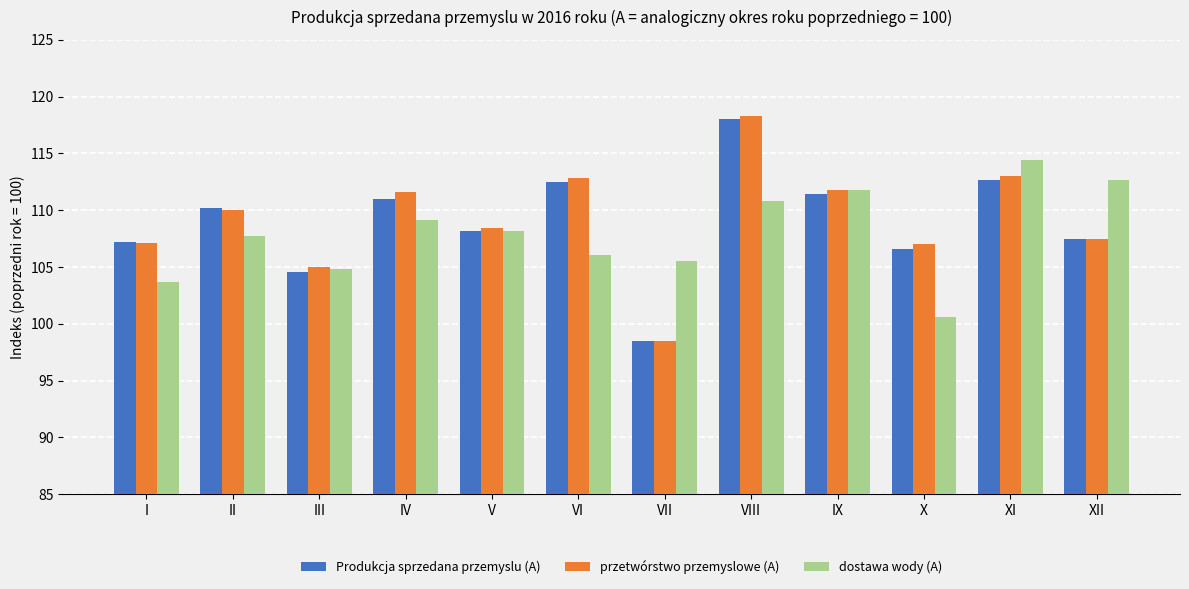

Which series has the widest spread of values?

przetwórstwo przemyslowe (A)